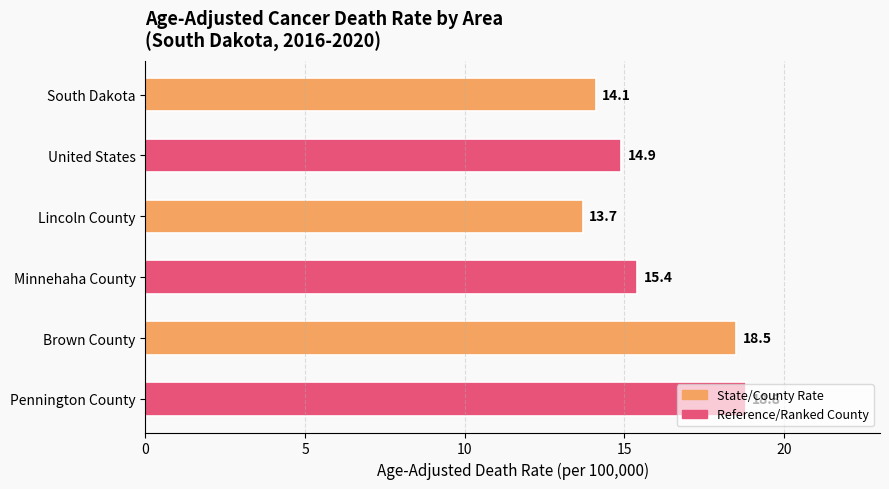

Rank the categories by value from lowest to highest.

Lincoln County, South Dakota, United States, Minnehaha County, Brown County, Pennington County